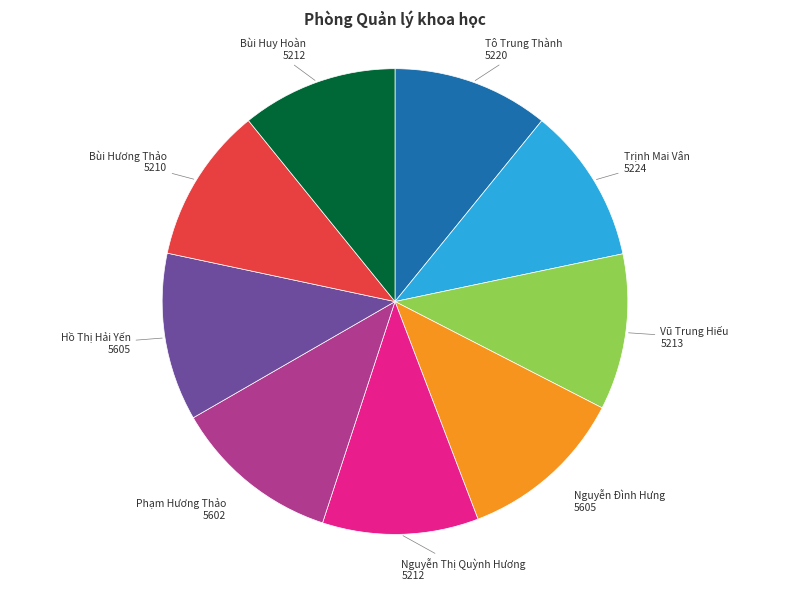

Is there a majority slice in this chart?

No